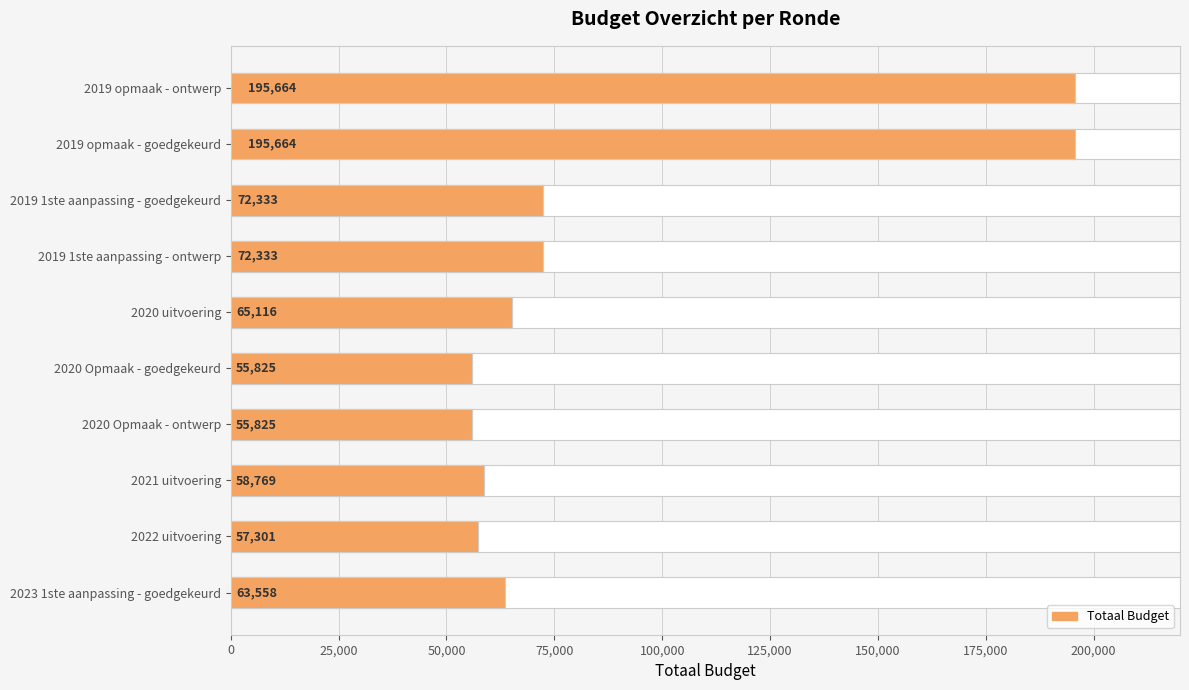

How many bars are there in total?

10